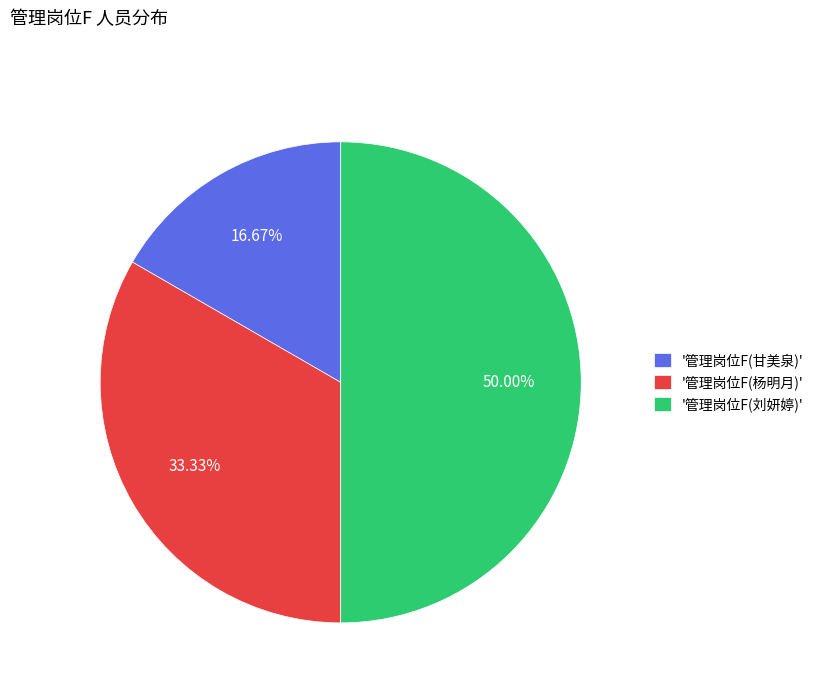

Does '管理岗位F(甘美泉)' account for over 50% of the chart?

No